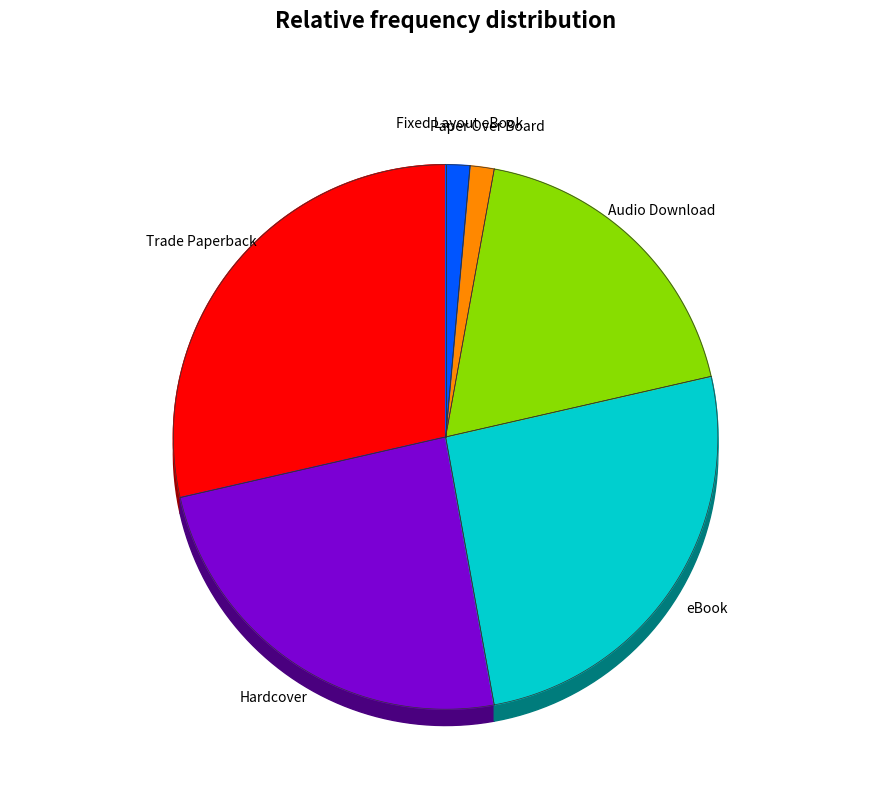

The Fixed Layout eBook slice represents 1% of the pie. True or false?

True